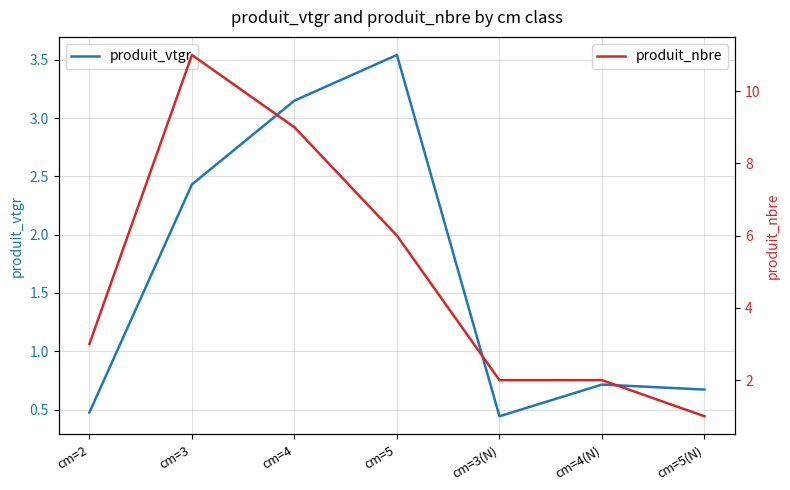

True or false: produit_vtgr and produit_nbre intersect in this chart.

False